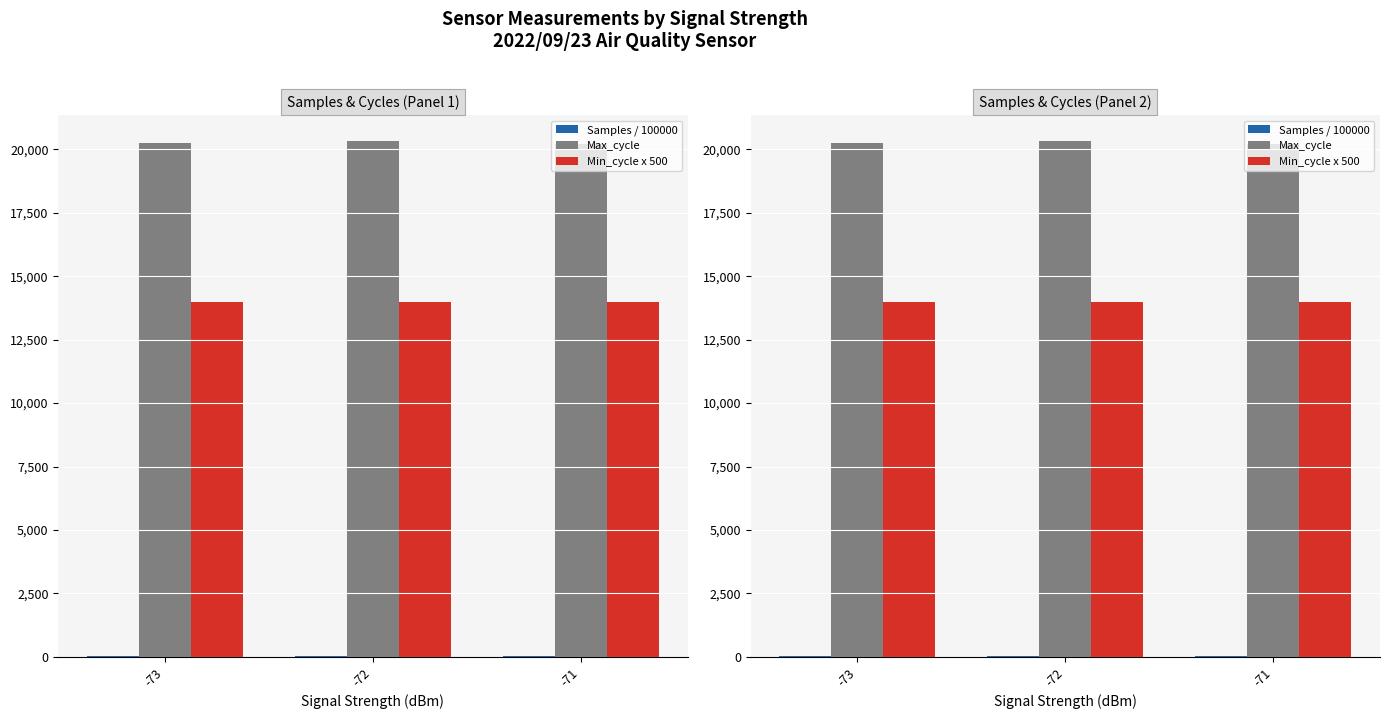

Reading left to right, list all the values displayed in this chart.

Samples / 100000: -73=17.5	-72=17.5	-71=17.5
Max_cycle: -73=20266.0	-72=20333.0	-71=20217.0
Min_cycle x 500: -73=14000.0	-72=14000.0	-71=14000.0